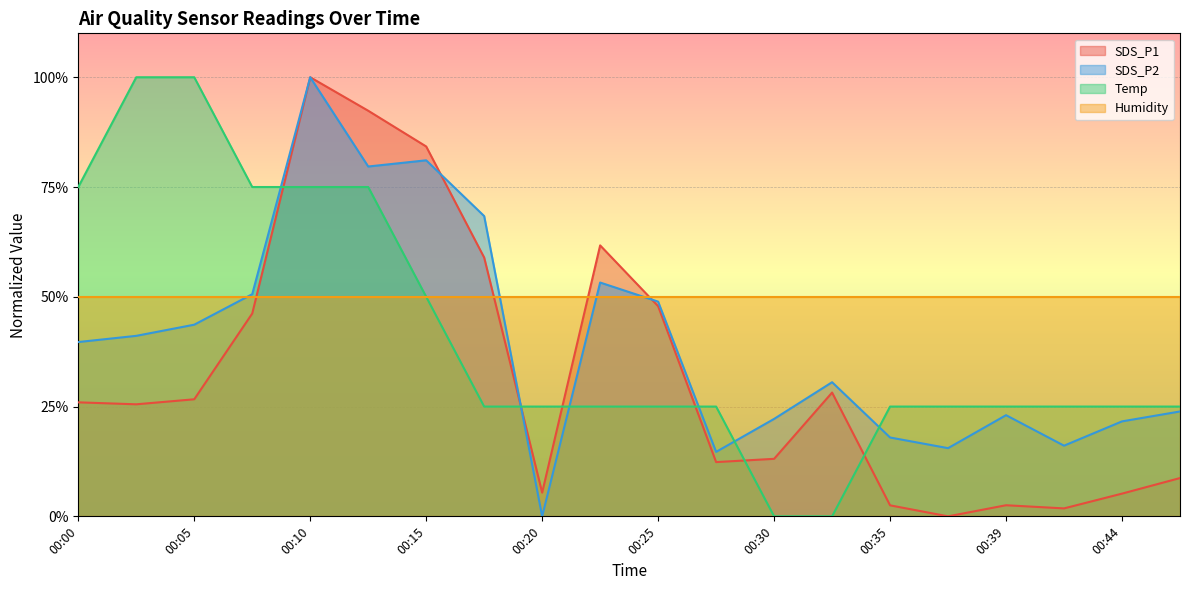

What is the maximum value shown in the chart?

100.0